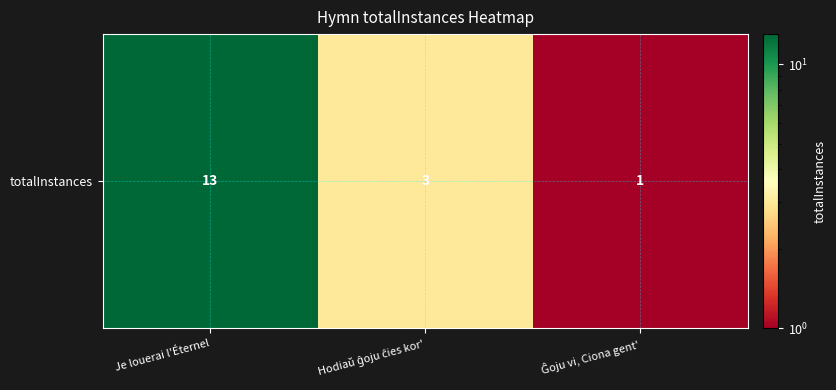

Rank the categories by value from lowest to highest.

Ĝoju vi, Ciona gent', Hodiaŭ ĝoju ĉies kor', Je louerai l'Éternel